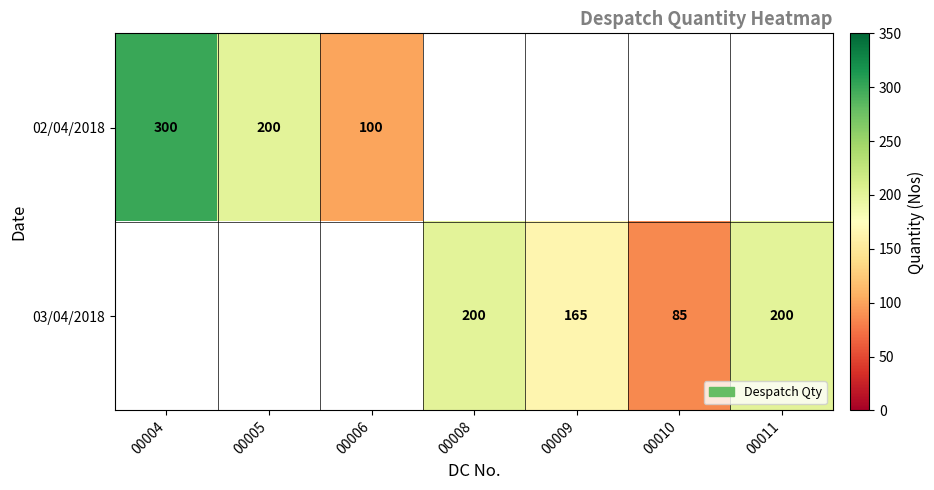

The 02/04/2018 series shows 300 at 00004. True or false?

True